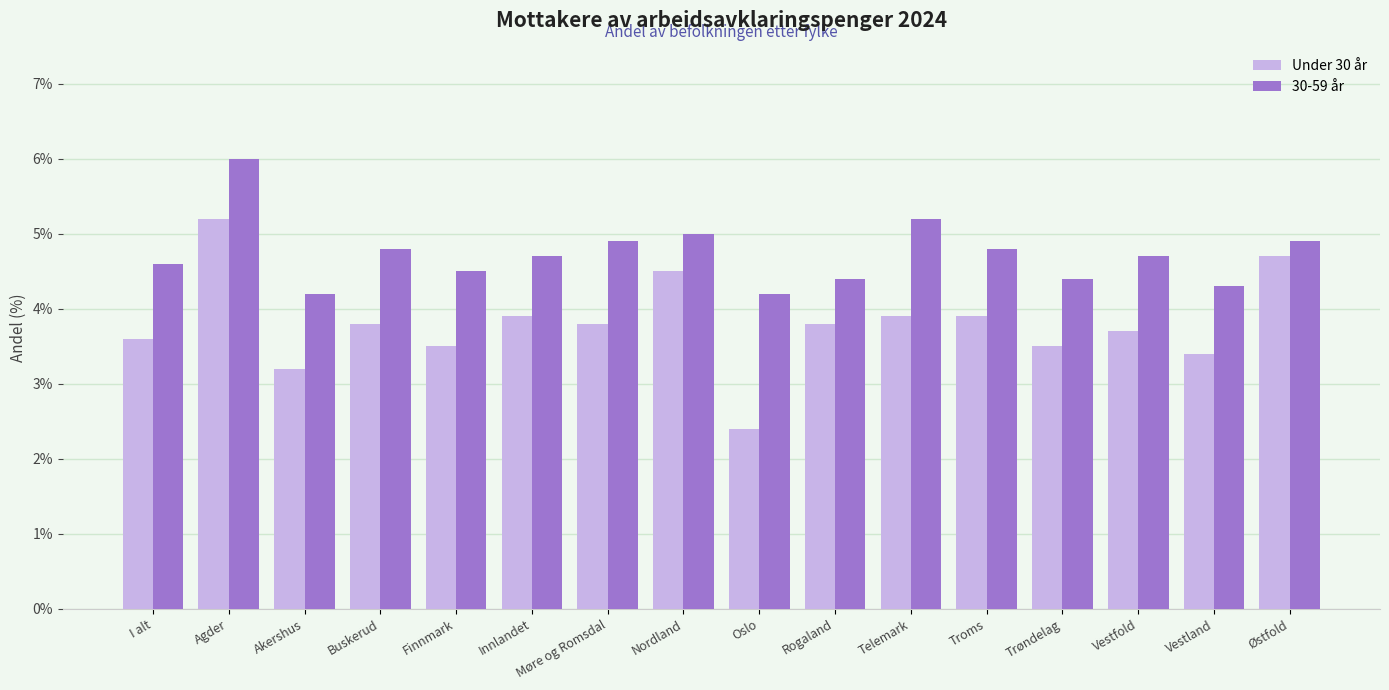

Between Rogaland and Troms, which series saw the biggest shift?

30-59 år